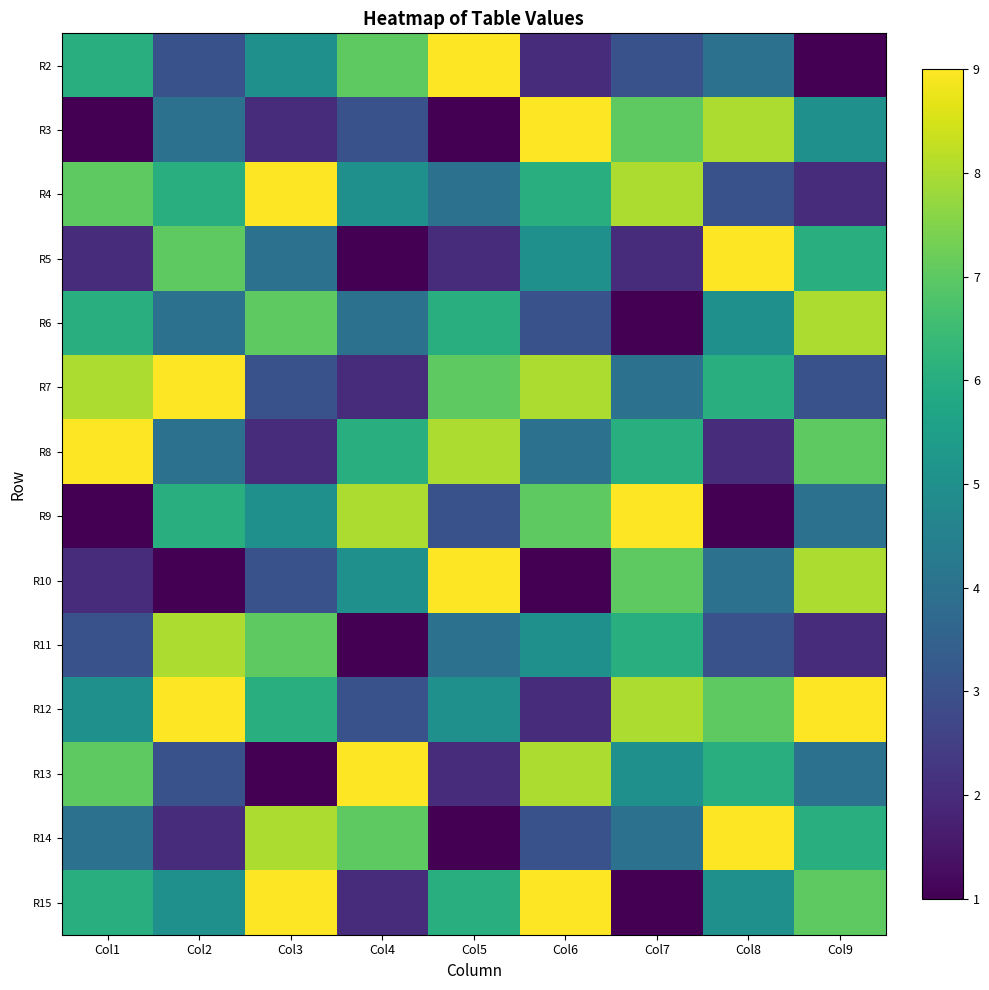

Reading right to left, transcribe all the data shown in this chart.

R2: Col9=1	Col8=4	Col7=3	Col6=2	Col5=9	Col4=7	Col3=5	Col2=3	Col1=6
R3: Col9=5	Col8=8	Col7=7	Col6=9	Col5=1	Col4=3	Col3=2	Col2=4	Col1=1
R4: Col9=2	Col8=3	Col7=8	Col6=6	Col5=4	Col4=5	Col3=9	Col2=6	Col1=7
R5: Col9=6	Col8=9	Col7=2	Col6=5	Col5=2	Col4=1	Col3=4	Col2=7	Col1=2
R6: Col9=8	Col8=5	Col7=1	Col6=3	Col5=6	Col4=4	Col3=7	Col2=4	Col1=6
R7: Col9=3	Col8=6	Col7=4	Col6=8	Col5=7	Col4=2	Col3=3	Col2=9	Col1=8
R8: Col9=7	Col8=2	Col7=6	Col6=4	Col5=8	Col4=6	Col3=2	Col2=4	Col1=9
R9: Col9=4	Col8=1	Col7=9	Col6=7	Col5=3	Col4=8	Col3=5	Col2=6	Col1=1
R10: Col9=8	Col8=4	Col7=7	Col6=1	Col5=9	Col4=5	Col3=3	Col2=1	Col1=2
R11: Col9=2	Col8=3	Col7=6	Col6=5	Col5=4	Col4=1	Col3=7	Col2=8	Col1=3
R12: Col9=9	Col8=7	Col7=8	Col6=2	Col5=5	Col4=3	Col3=6	Col2=9	Col1=5
R13: Col9=4	Col8=6	Col7=5	Col6=8	Col5=2	Col4=9	Col3=1	Col2=3	Col1=7
R14: Col9=6	Col8=9	Col7=4	Col6=3	Col5=1	Col4=7	Col3=8	Col2=2	Col1=4
R15: Col9=7	Col8=5	Col7=1	Col6=9	Col5=6	Col4=2	Col3=9	Col2=5	Col1=6